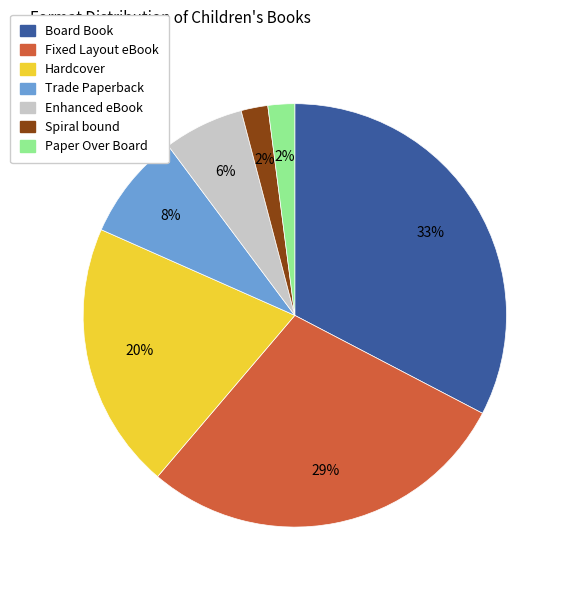

To the nearest percent, what is the difference between the Hardcover and Enhanced eBook slice percentages?

14%